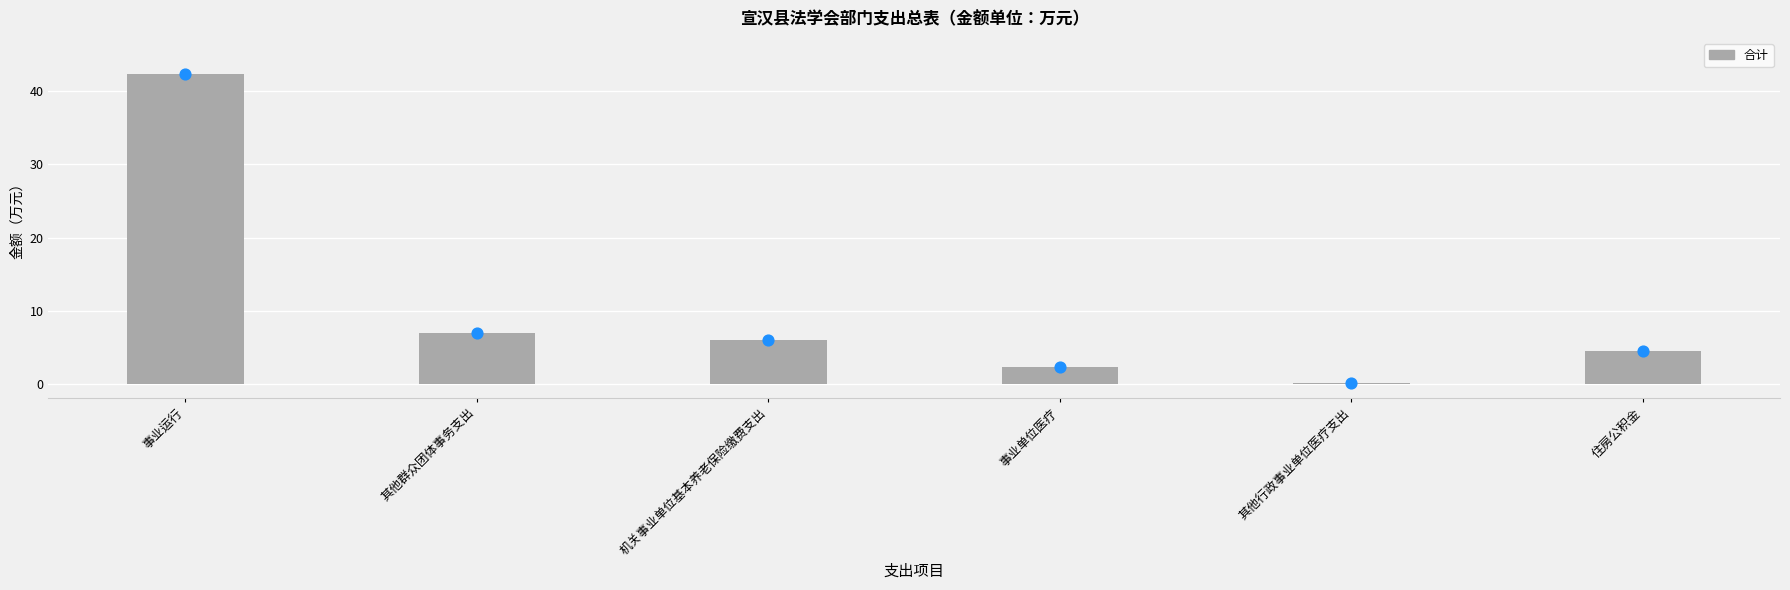

What is the change in value from 机关事业单位基本养老保险缴费支出 to 其他行政事业单位医疗支出?

-5.9